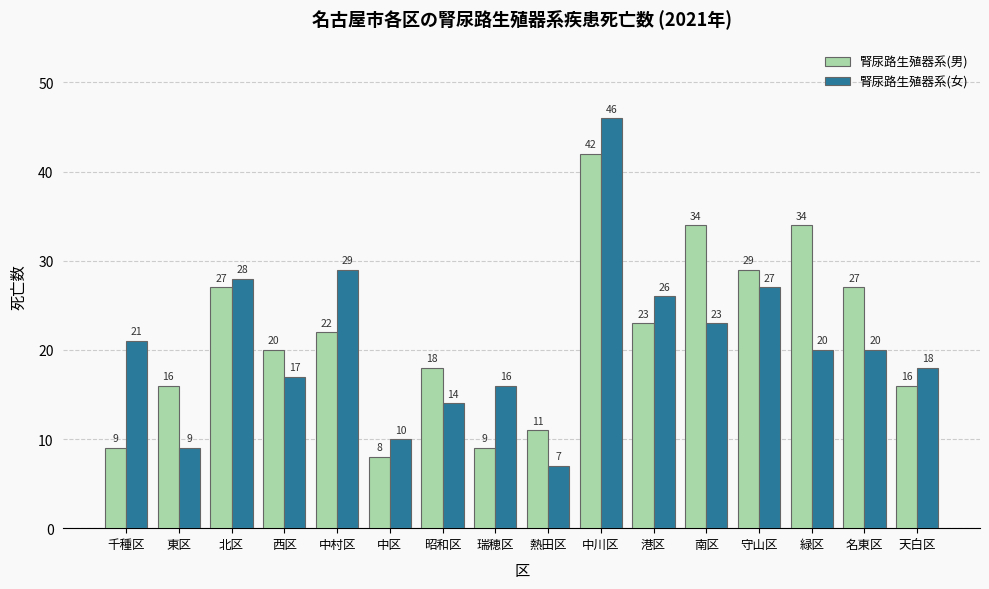

What is the sum of the 腎尿路生殖器系(男) values at 千種区 and 港区?

32